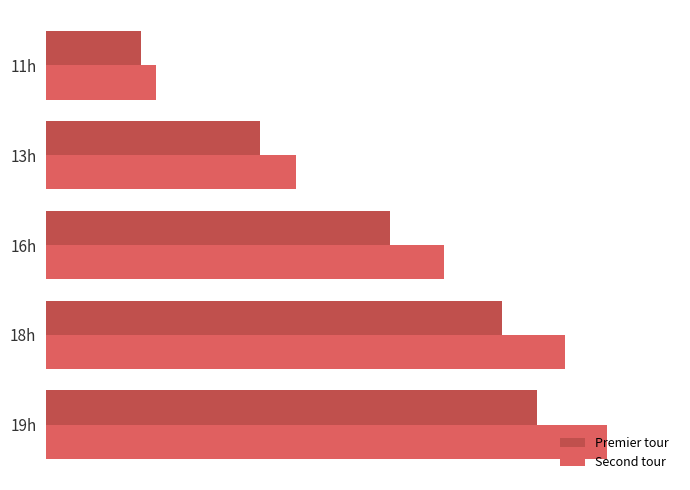

What are all the series names shown in the legend?

Premier tour, Second tour